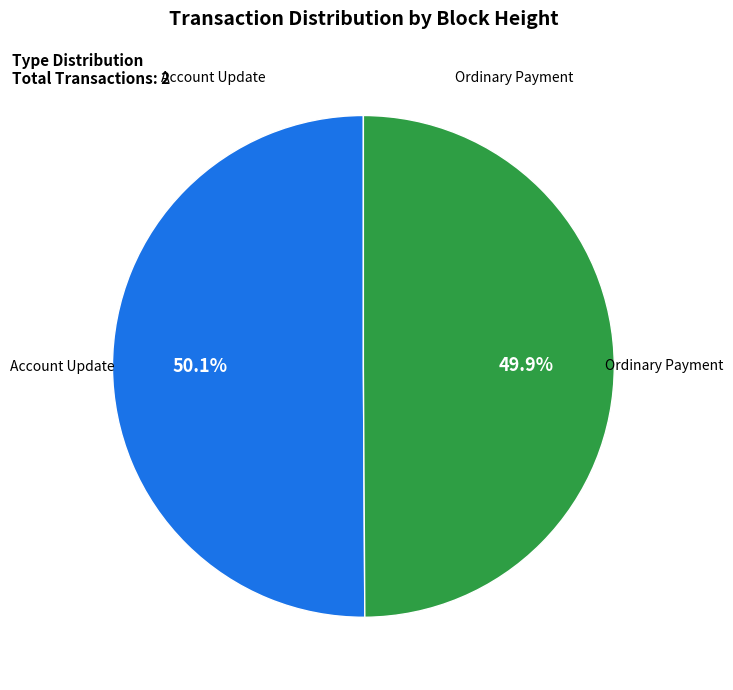

Is there a majority slice in this chart?

Yes